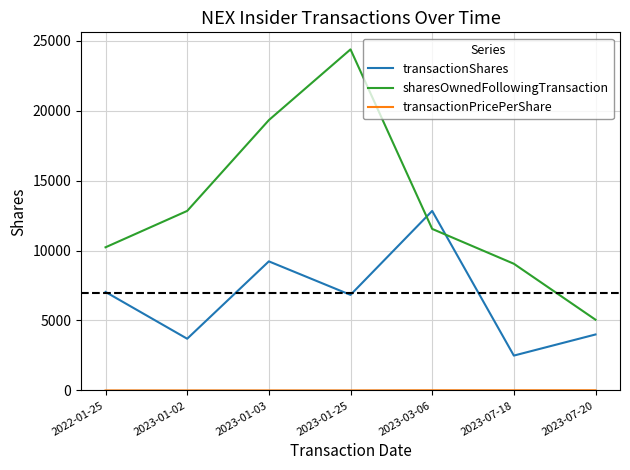

True or false: transactionShares has more than 2 interior local peaks.

False